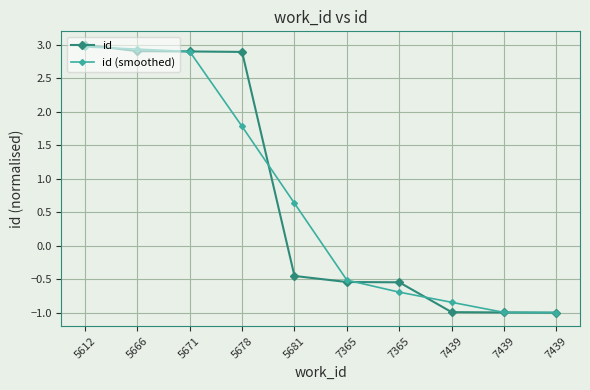

What are all the series names shown in the legend?

id, id (smoothed)